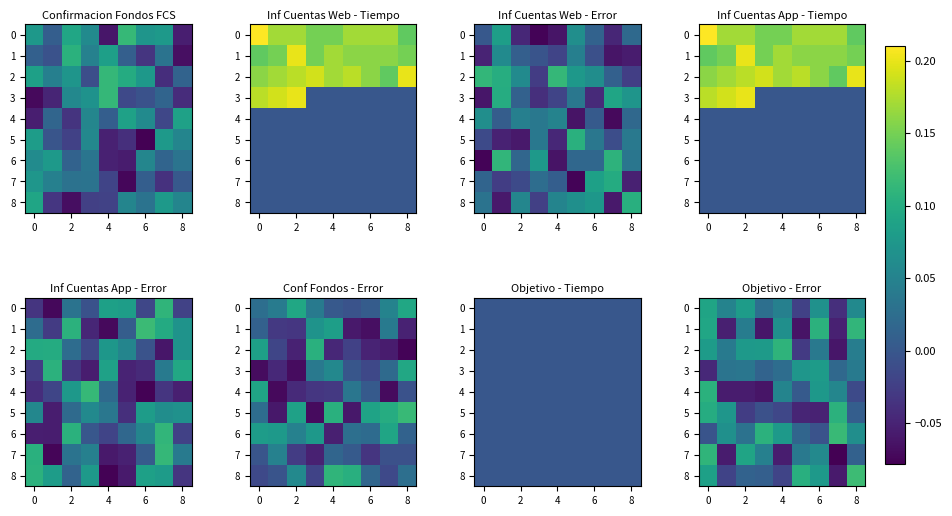

What is the minimum value for 7?

-0.1